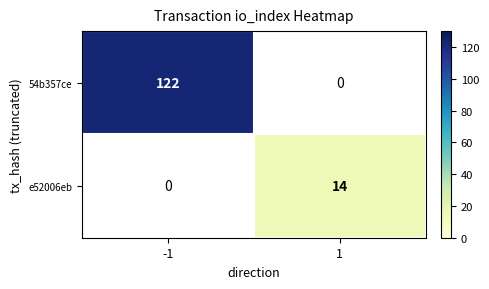

The e52006eb series shows 20 at 1. True or false?

False